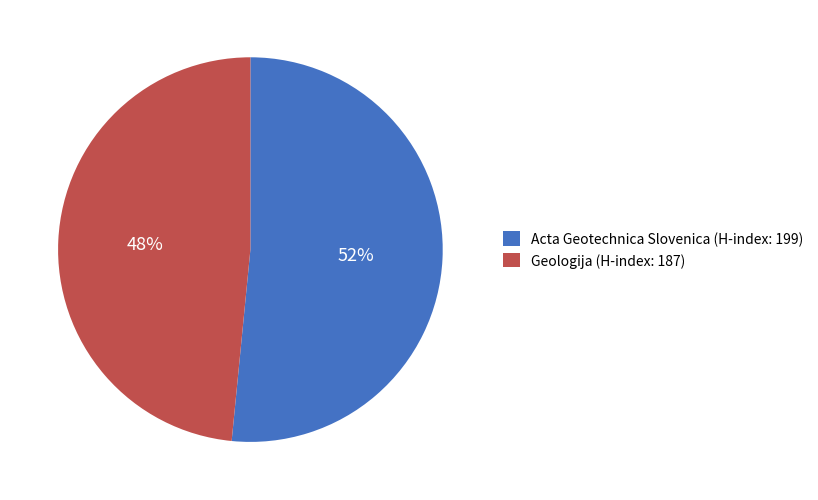

Which slice is the largest?

Acta Geotechnica Slovenica (H-index: 199)